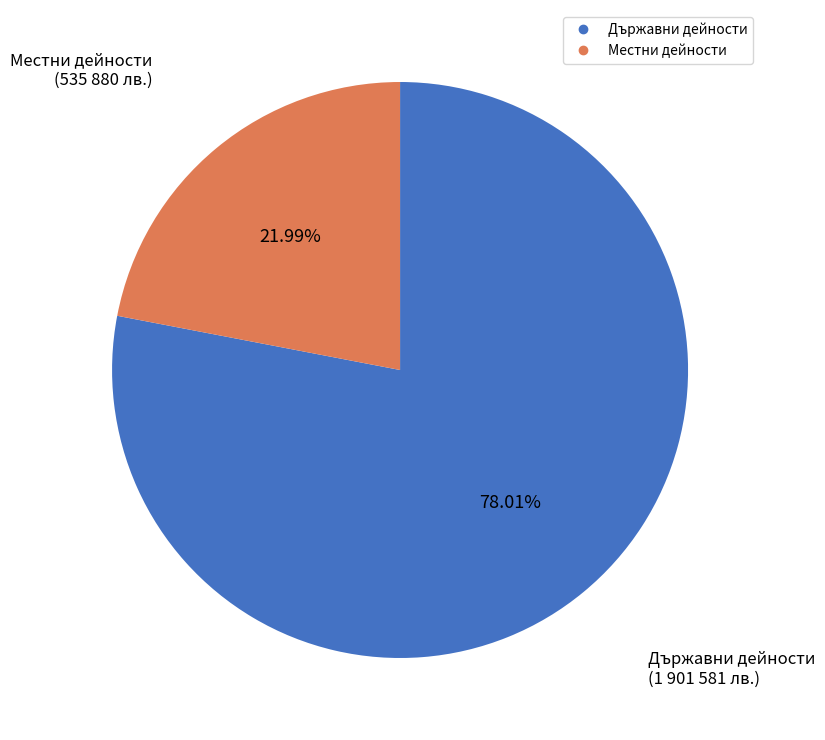

Between Местни дейности and Държавни дейности, which is larger?

Държавни дейности